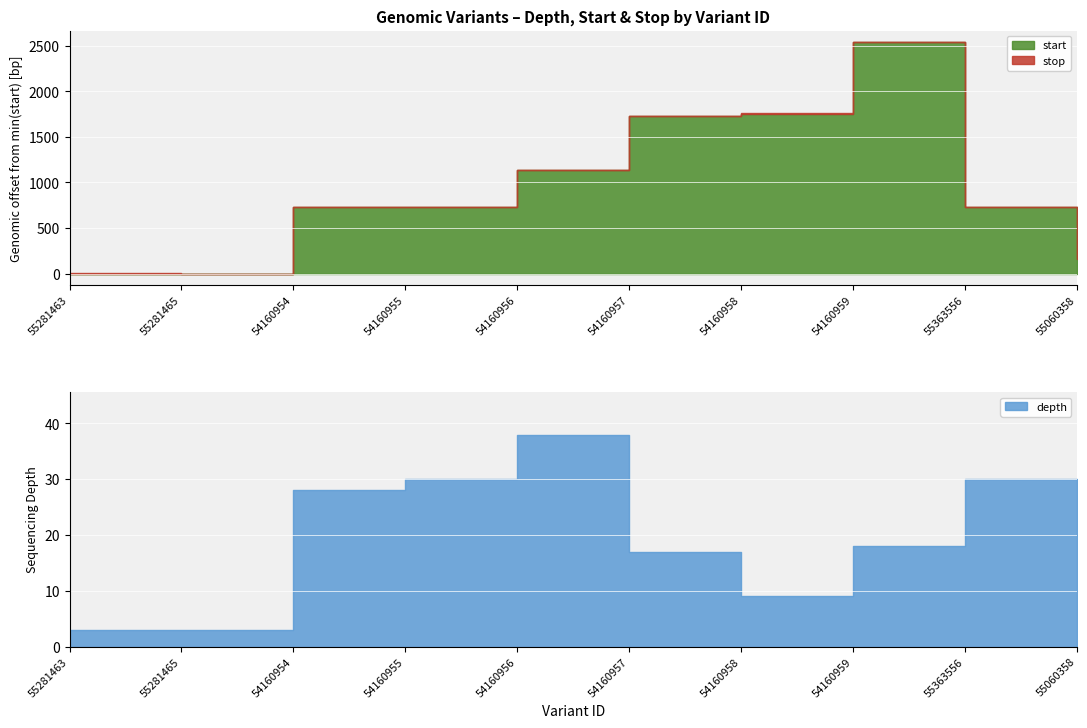

What are all the series names shown in the legend?

depth, start, stop